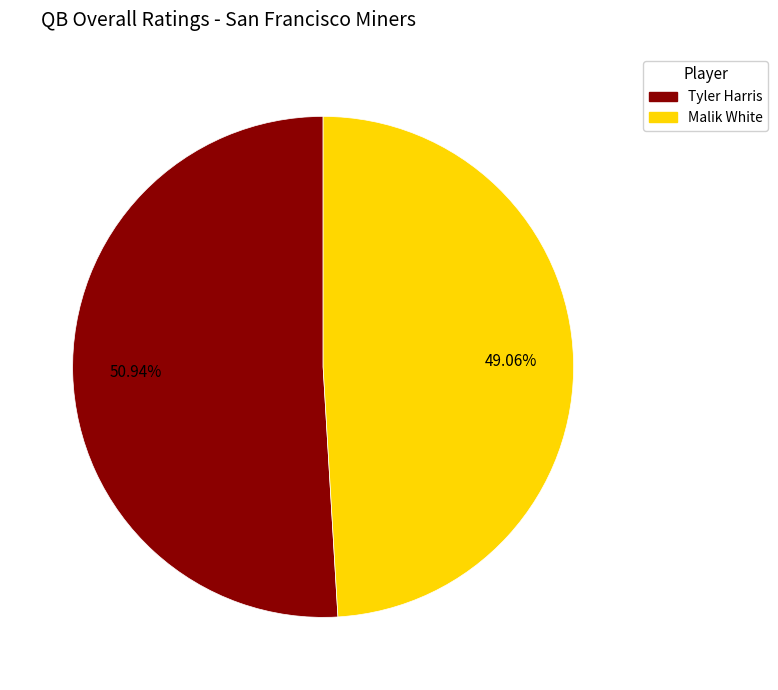

What is the majority slice?

Tyler Harris